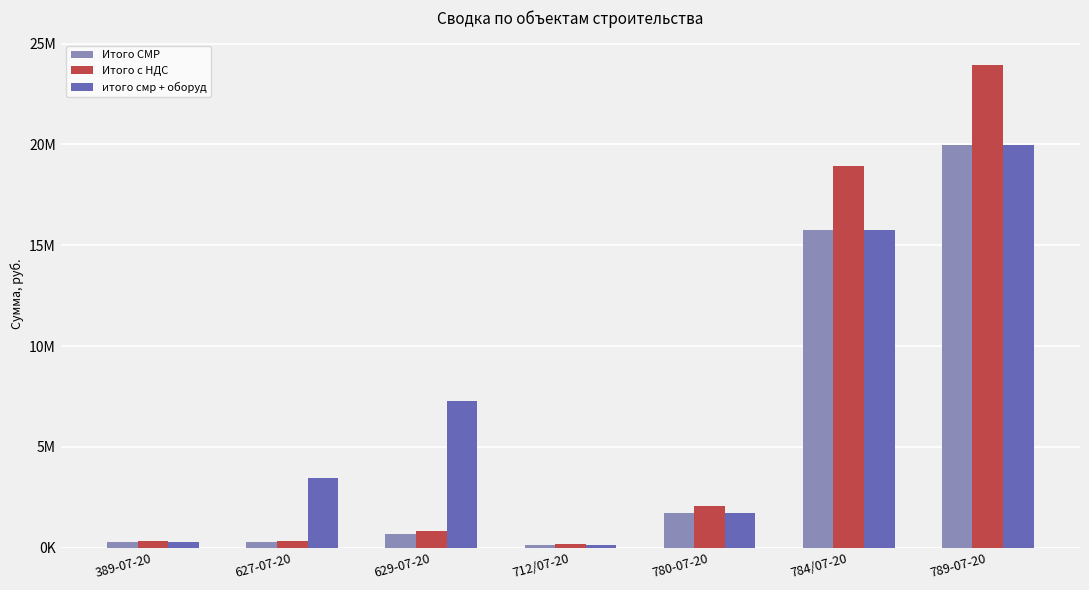

Between 627-07-20 and 629-07-20, which series saw the biggest shift?

итого смр + оборуд